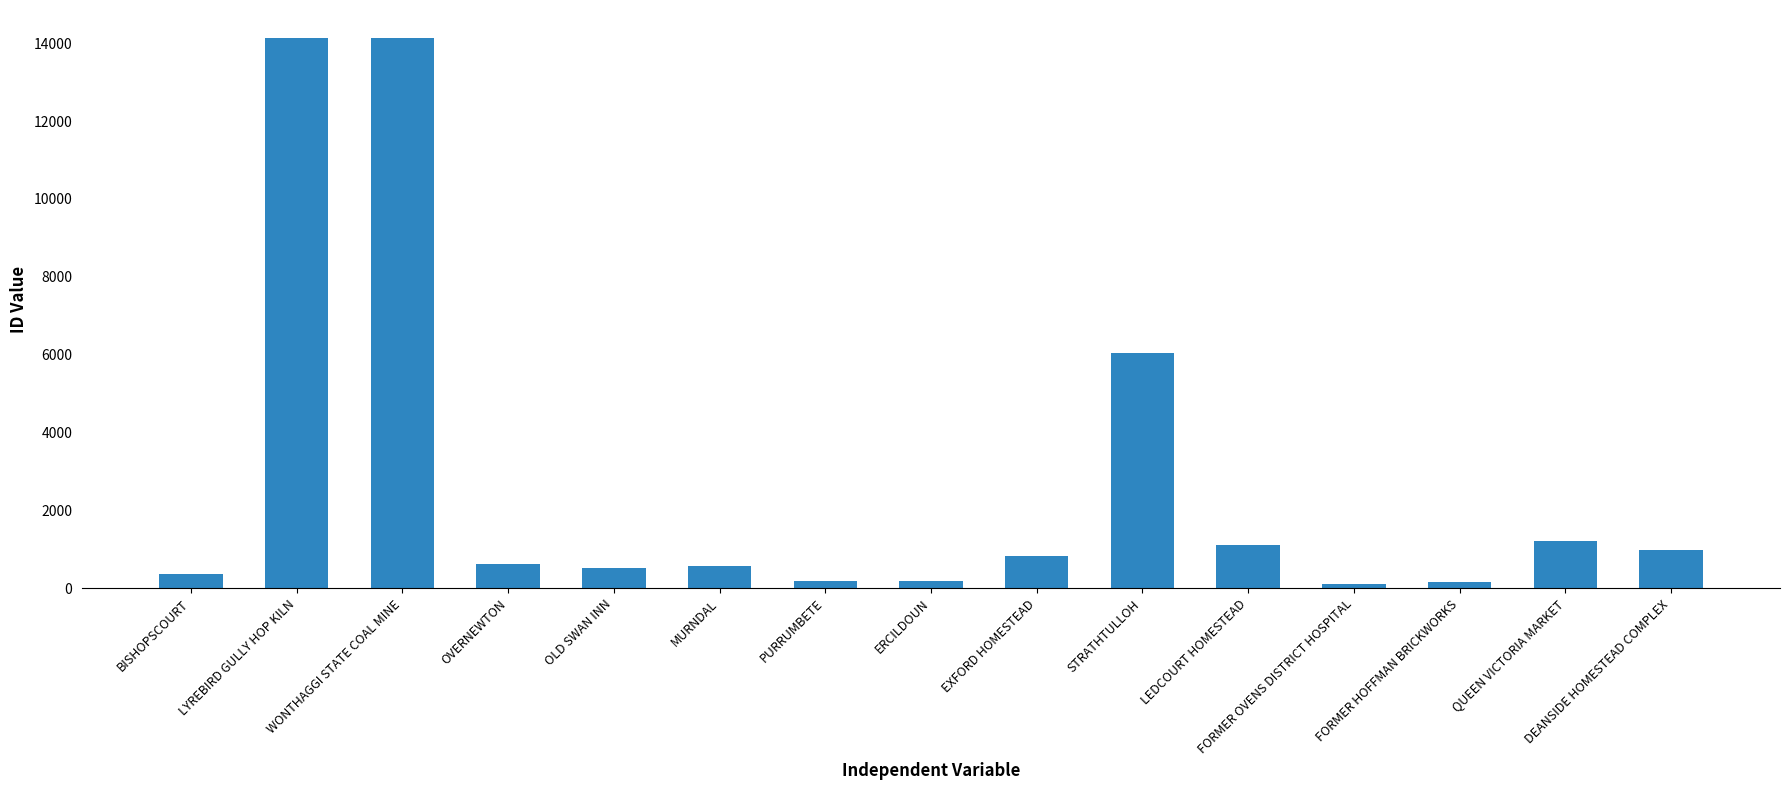

What is the label of the 11th bar from the left?

LEDCOURT HOMESTEAD